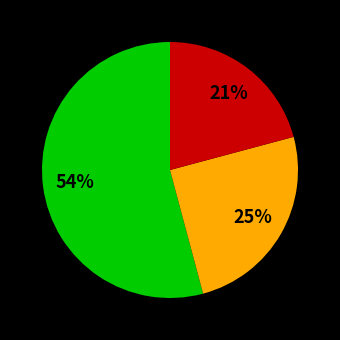

To the nearest percent, what is the average slice percentage?

33%